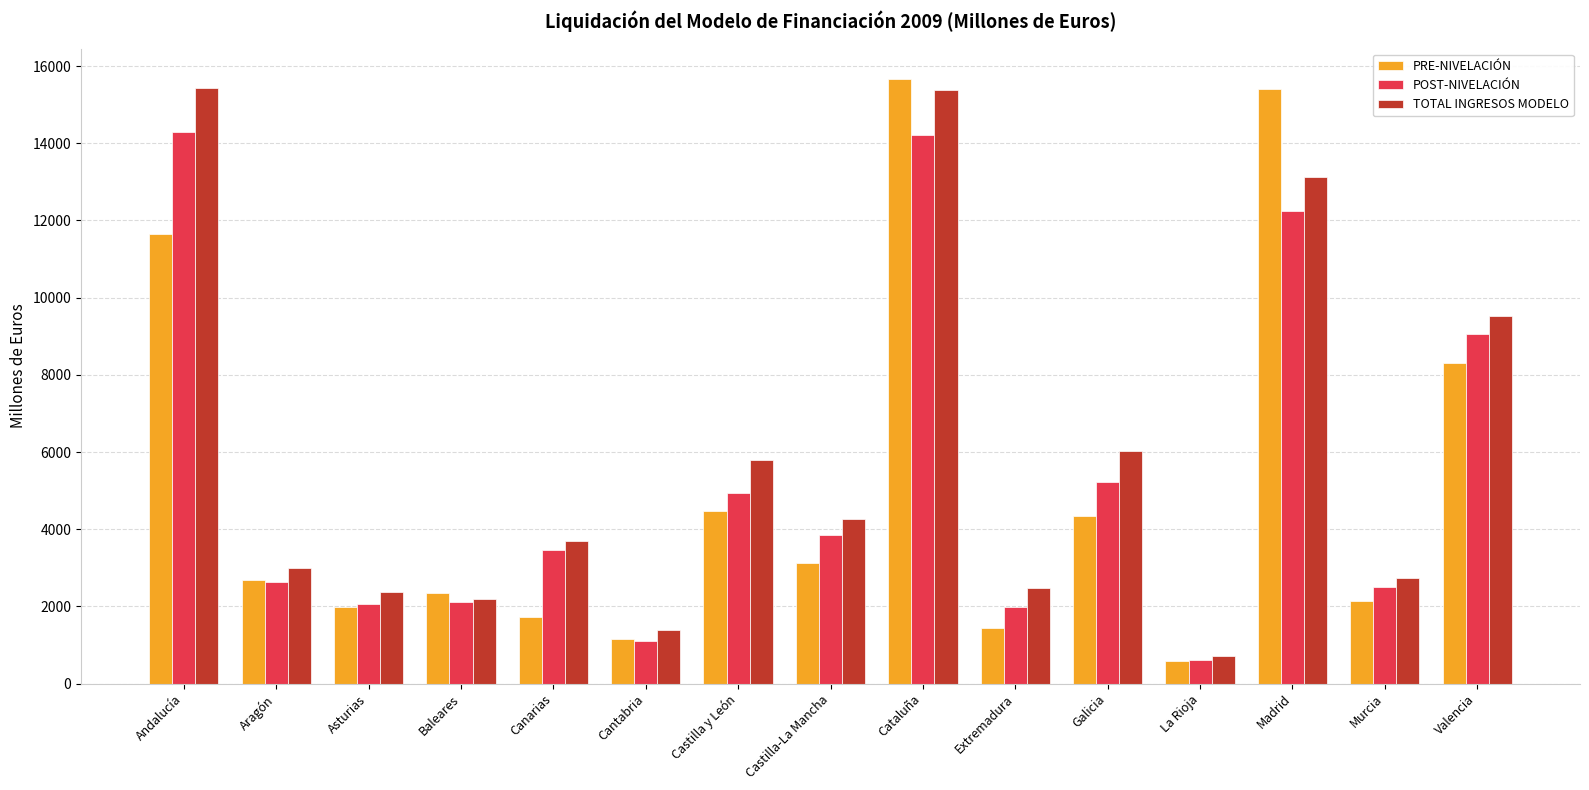

What is the label of the 12th bar from the left?

La Rioja